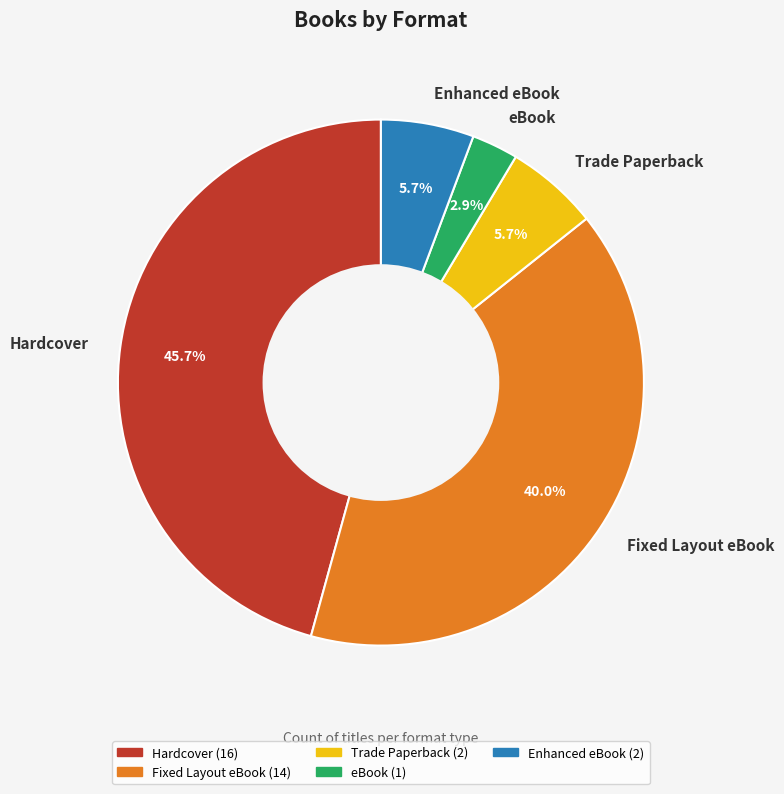

How many segments does this pie chart have?

5